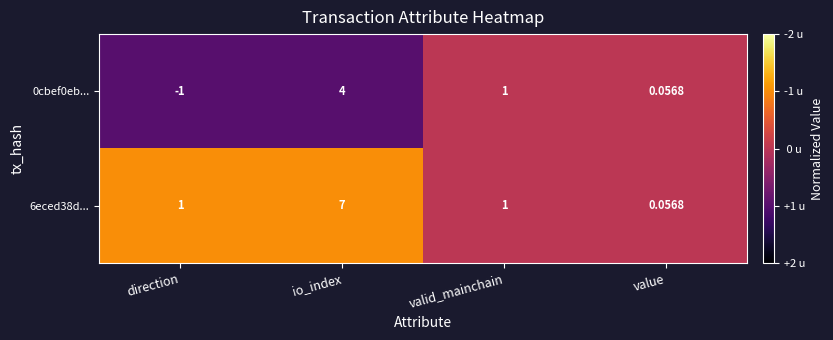

List the labels in order of 0cbef0eb... value, largest first.

io_index, valid_mainchain, value, direction